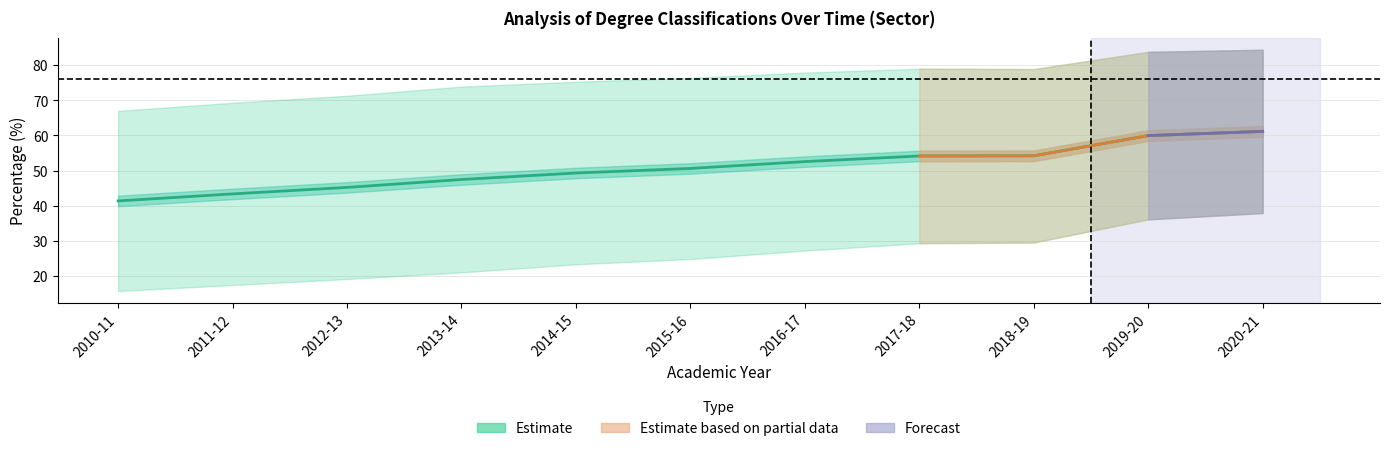

Rank the categories by value from highest to lowest.

2020-21, 2019-20, 2018-19, 2017-18, 2016-17, 2015-16, 2014-15, 2013-14, 2012-13, 2011-12, 2010-11